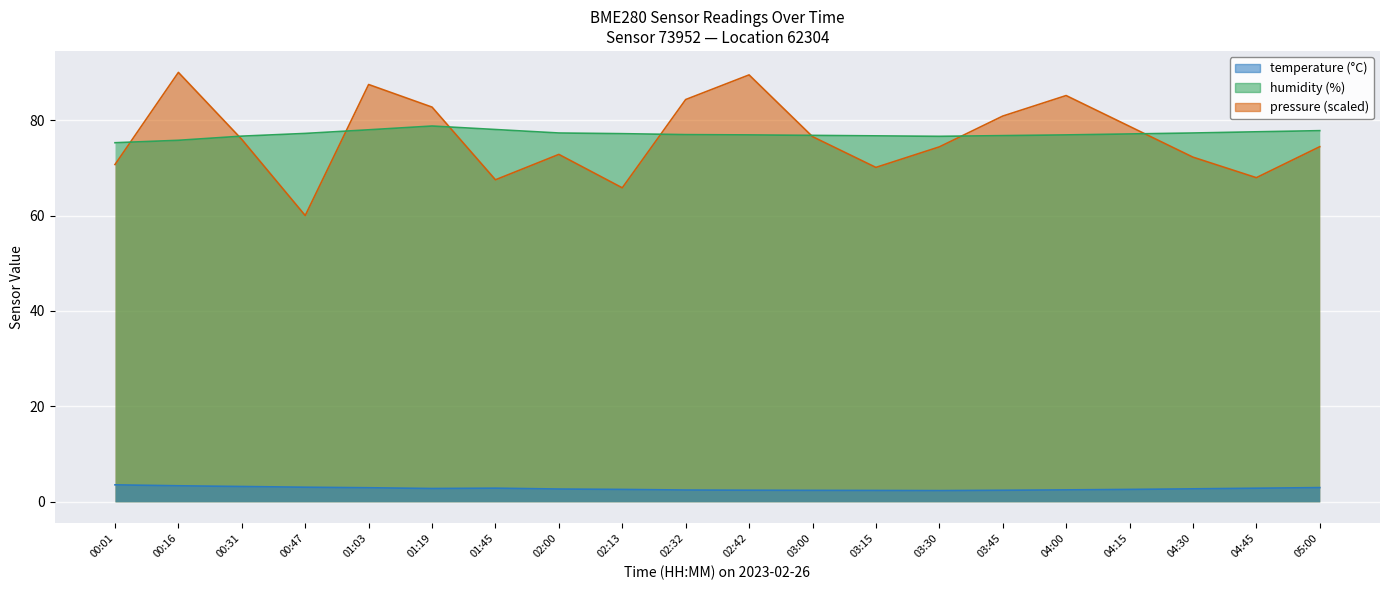

The value of temperature at 03:45 is 0.7. True or false?

False